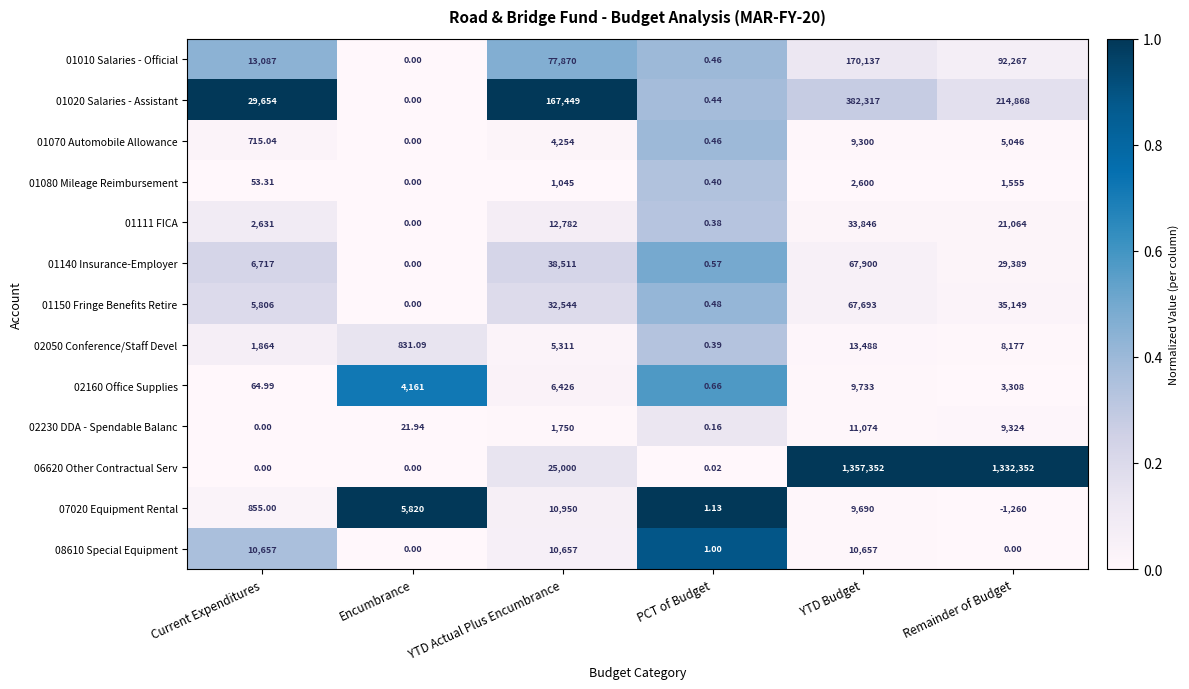

Is the value of 07020 Equipment Rental at PCT of Budget greater than the value of 02230 DDA - Spendable Balanc at YTD Actual Plus Encumbrance?

No